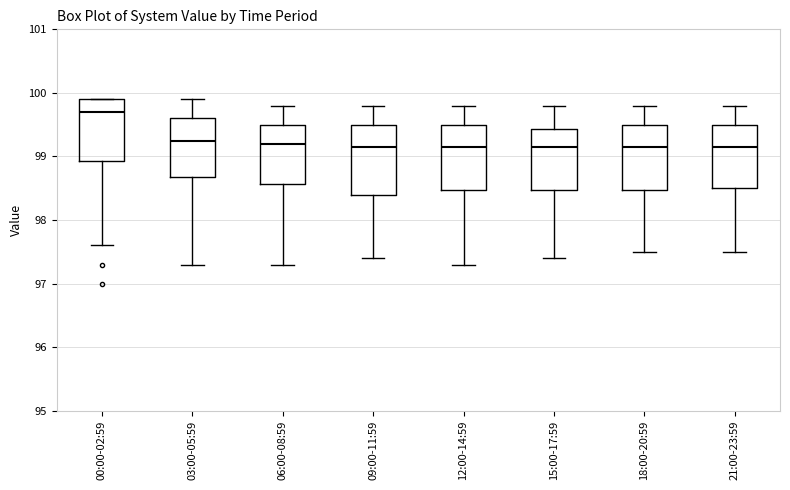

Where does the lower whisker of the box for 06:00-08:59 end on the y-axis? The values are not printed on the chart, so give them approximately, as read against the axis.

97.3